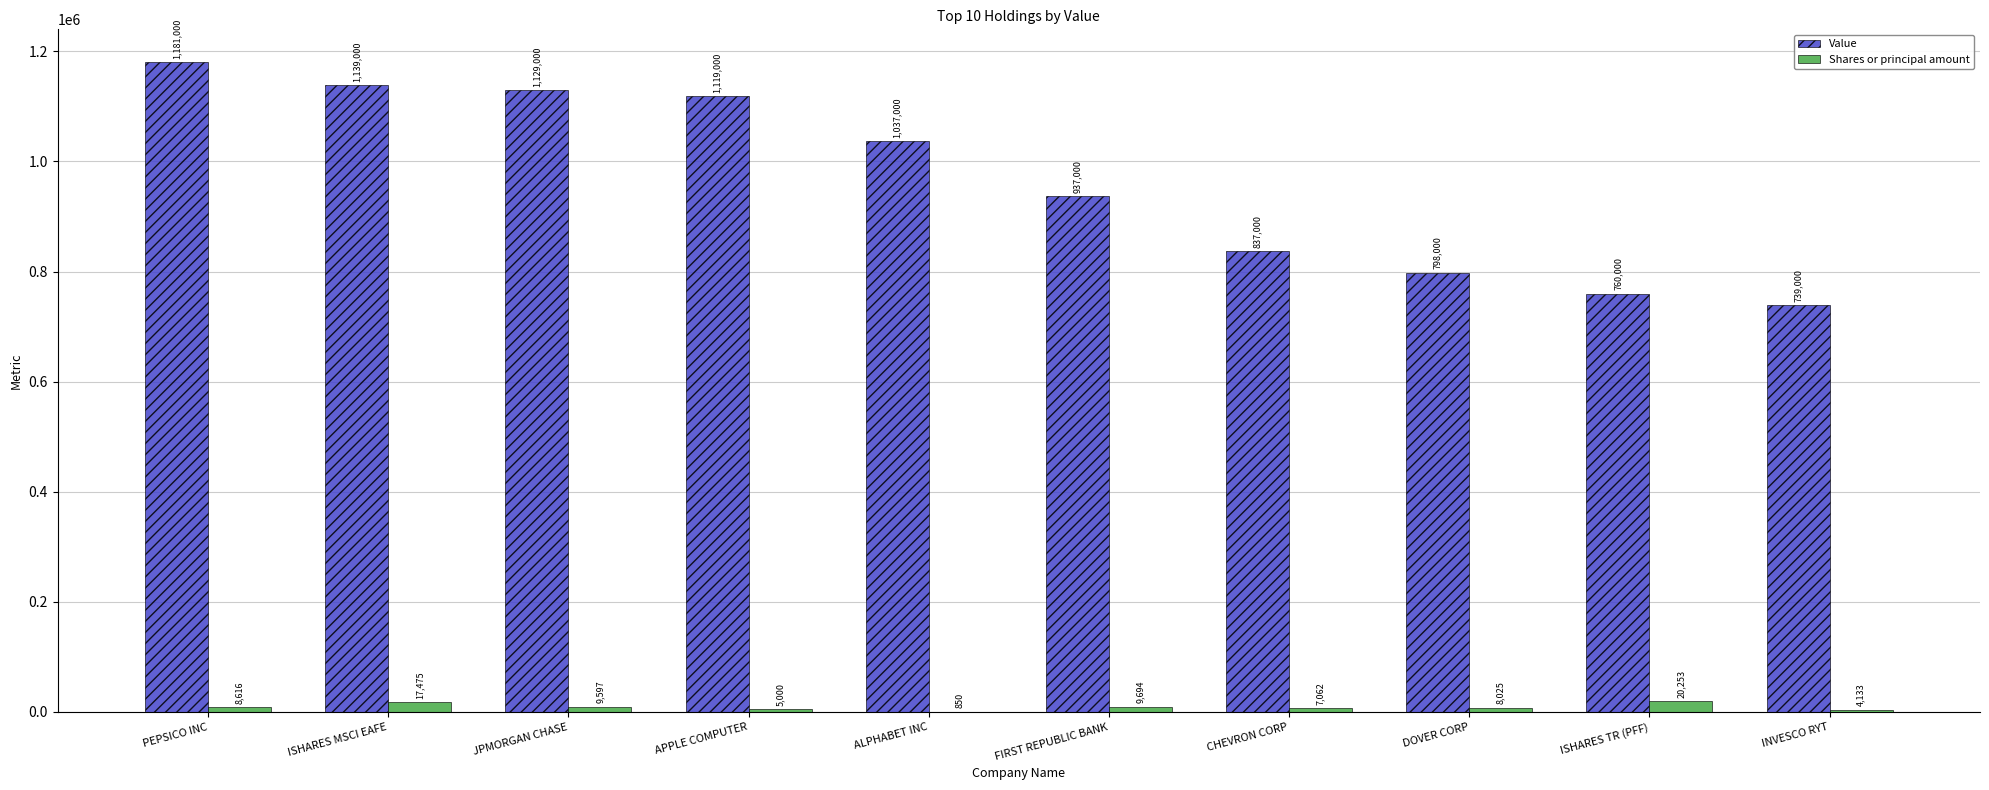

What is the spread (max minus min) of values at CHEVRON CORP?

829938